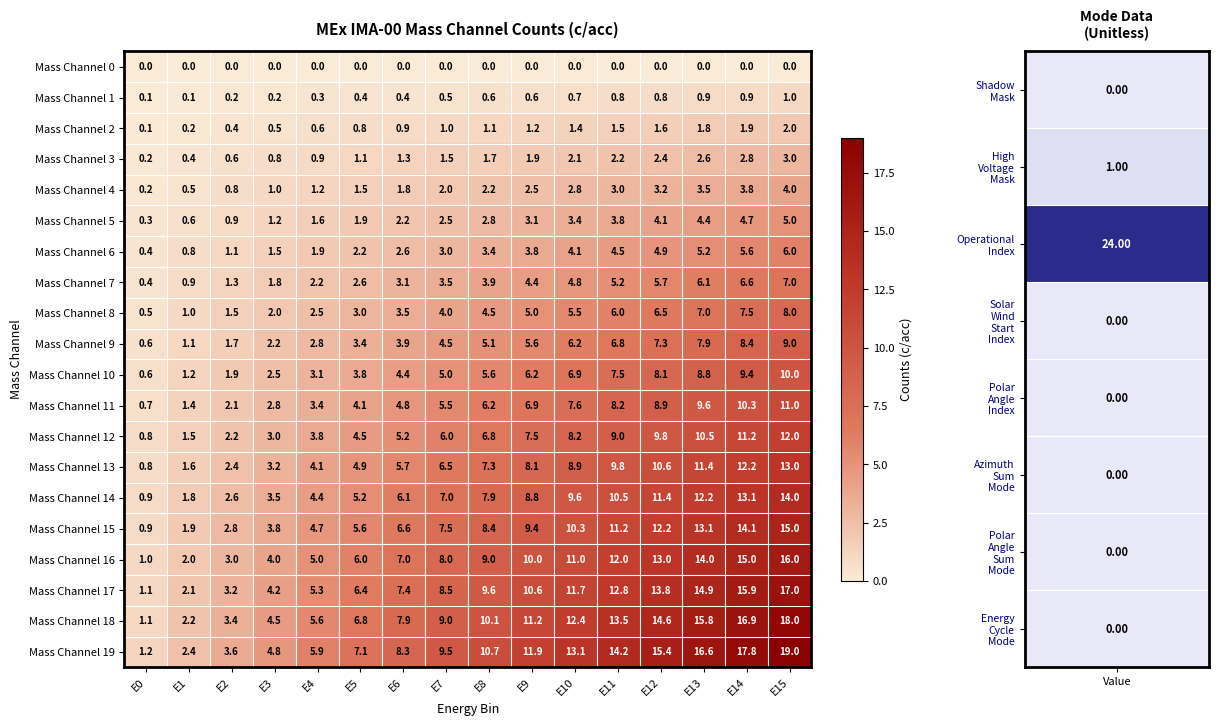

At which category is the sum across all series the highest?

E15